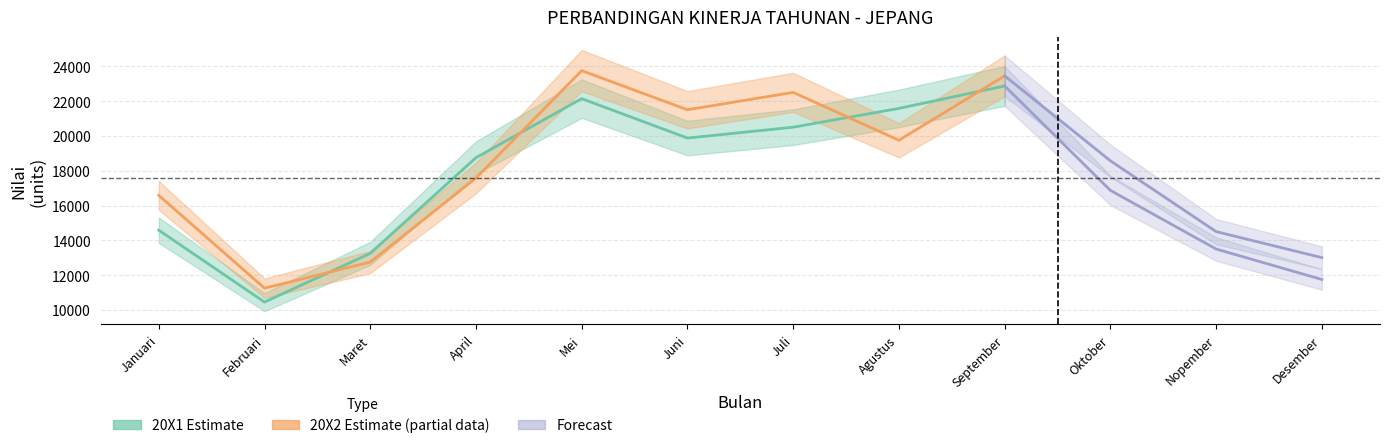

How many data points in 20X1 are less than 18750?

6